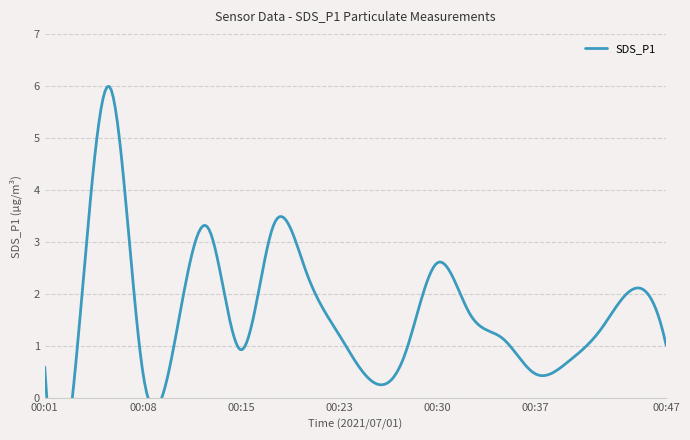

Read the value at 00:40.

0.7